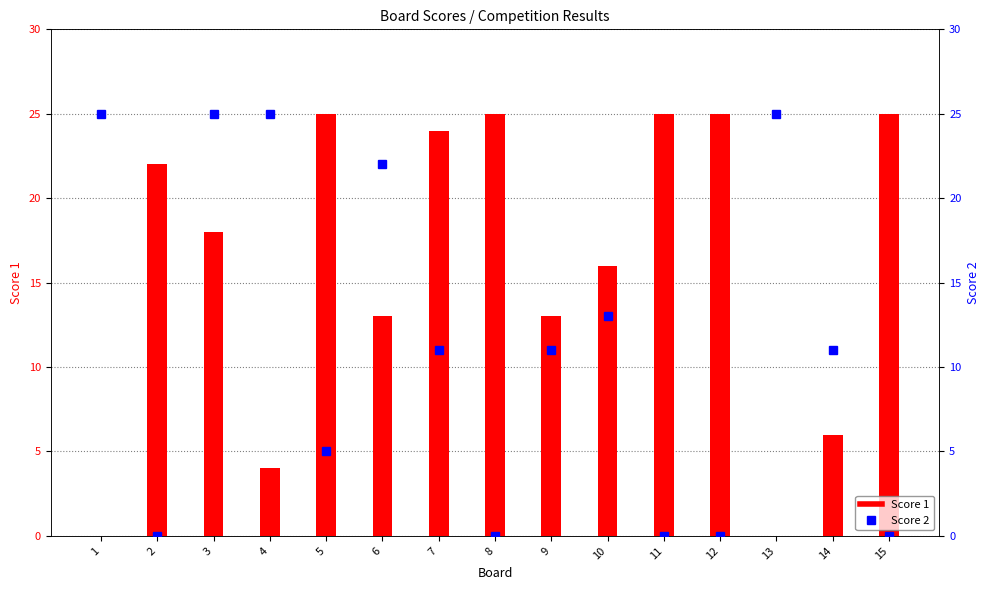

Between 1 and 5, which is larger?

5